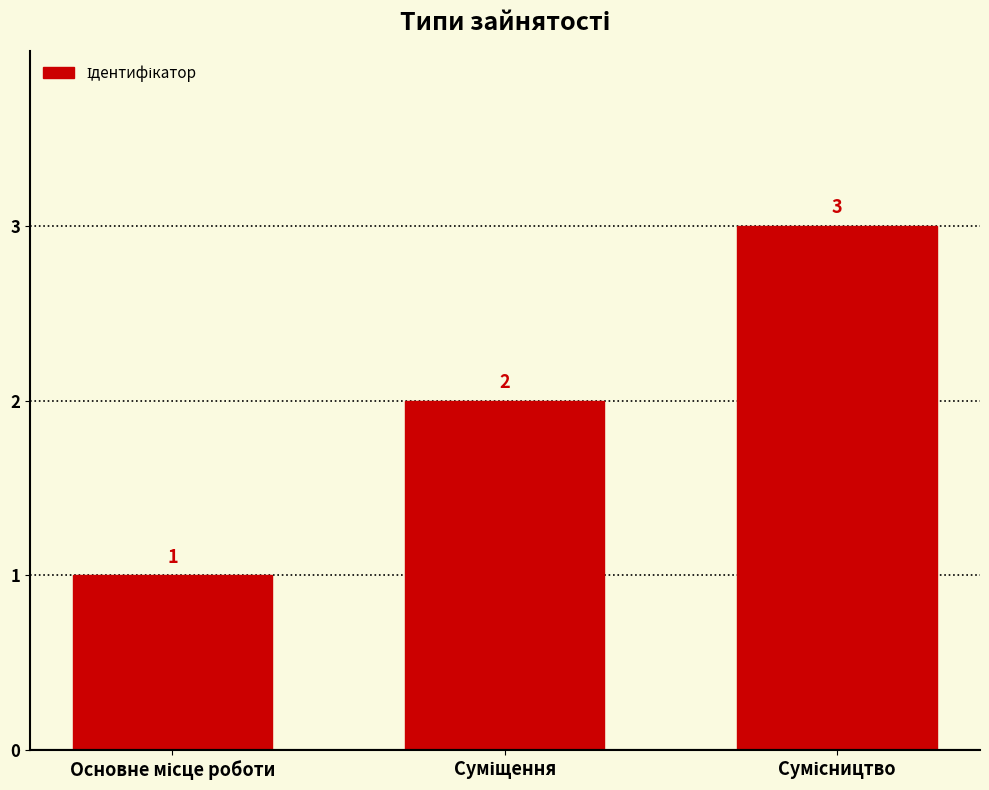

Count the values in the range 1 to 3.

3